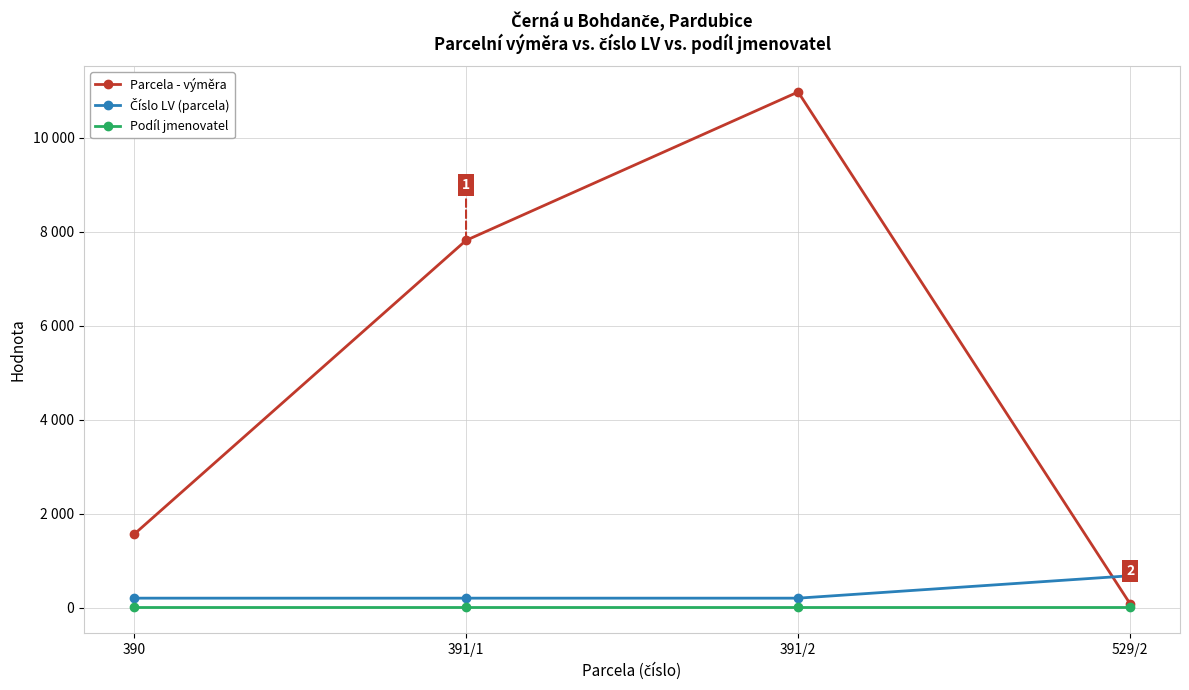

At which label is Podíl jmenovatel closest to 1?

390